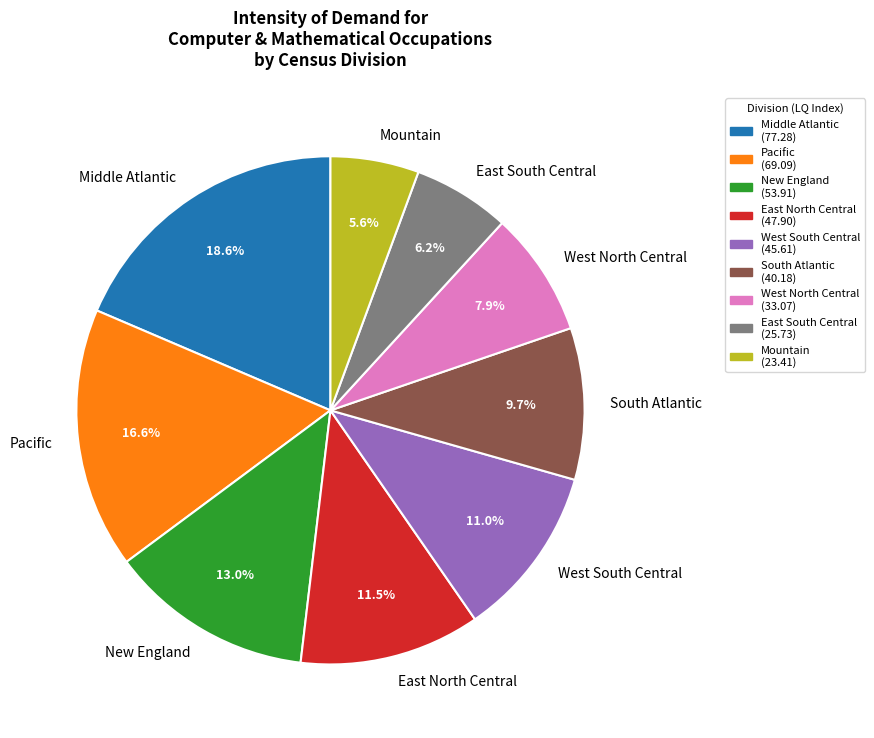

Rank the categories by value from highest to lowest.

Middle Atlantic, Pacific, New England, East North Central, West South Central, South Atlantic, West North Central, East South Central, Mountain